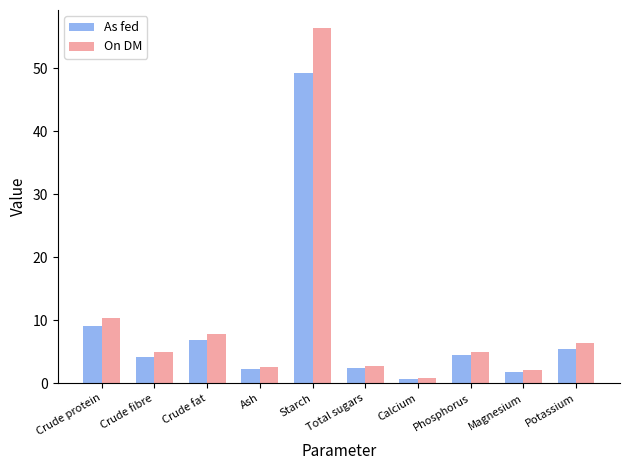

Which series has the largest total across all categories?

On DM